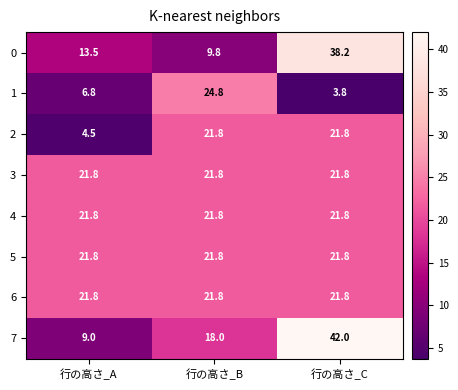

What is the approximate value of 5 at 行の高さ_B?

21.8